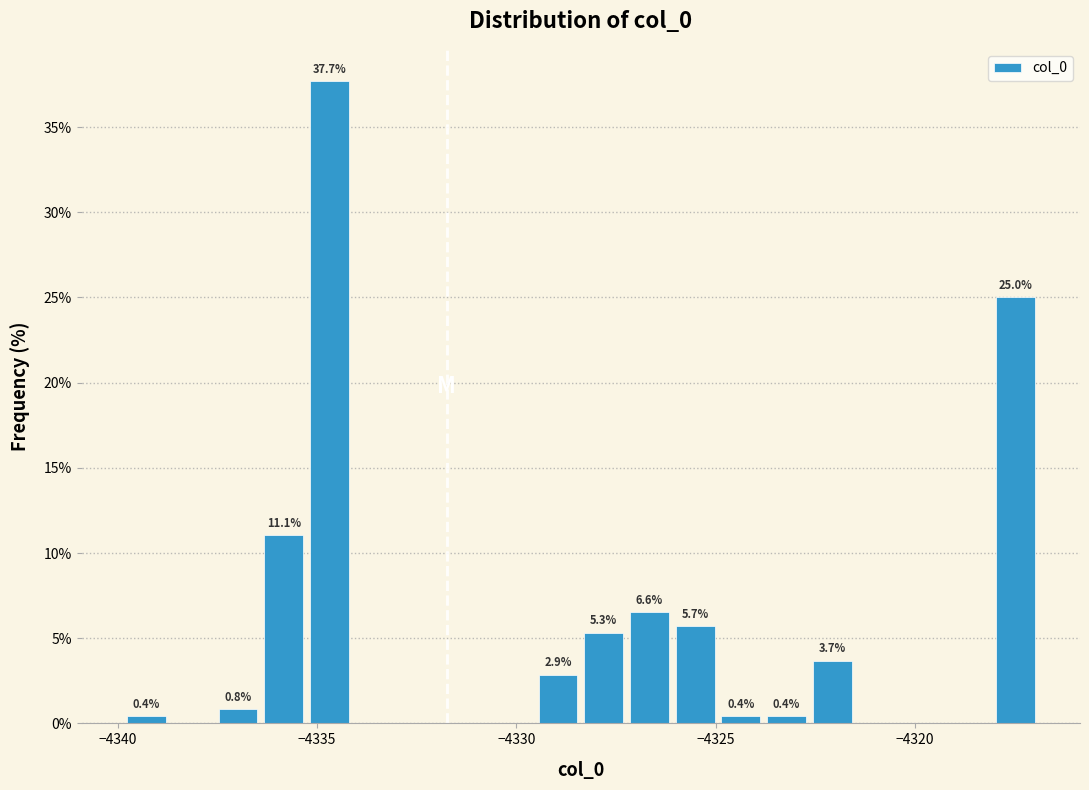

Around what value on the x-axis is the tallest bar? Give the approximate position of its centre, as read against the axis.

-4334.5